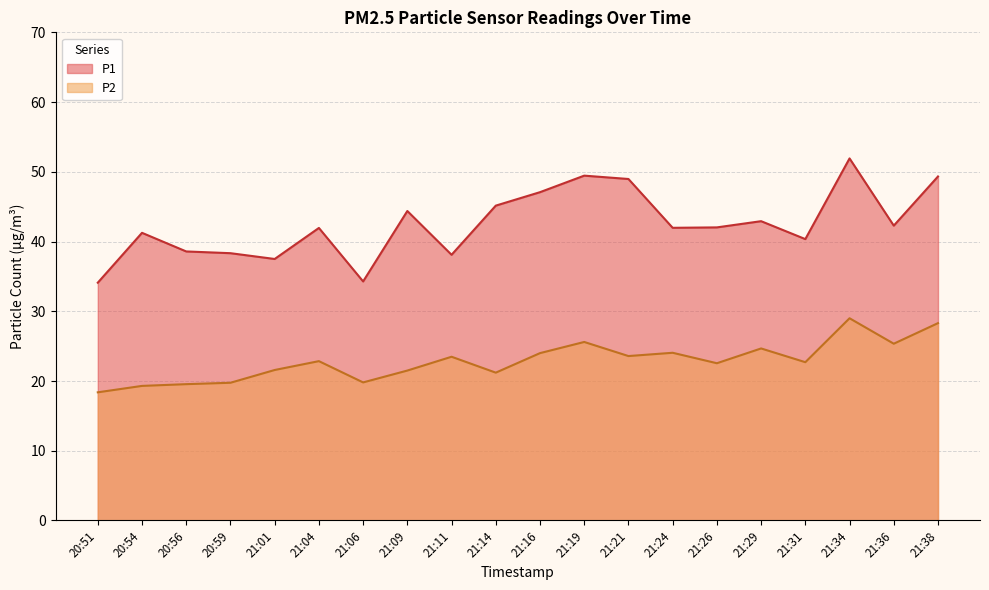

Is the value of P1 at 21:11 greater than the value of P2 at 21:16?

Yes